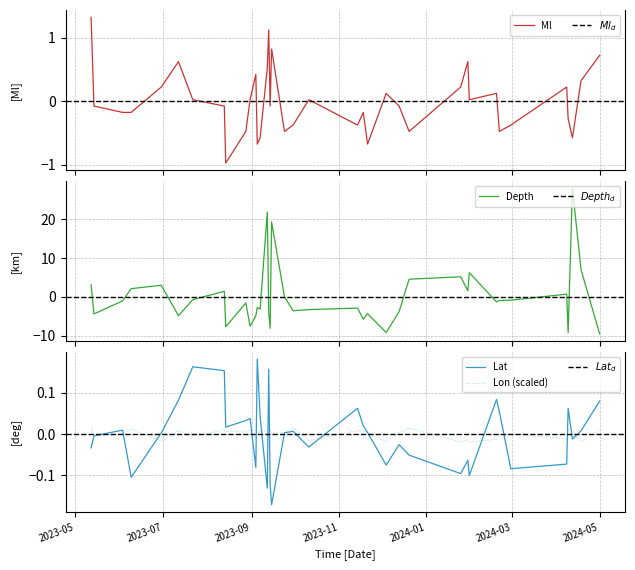

What is the lowest value of the Depth series?

-9.5